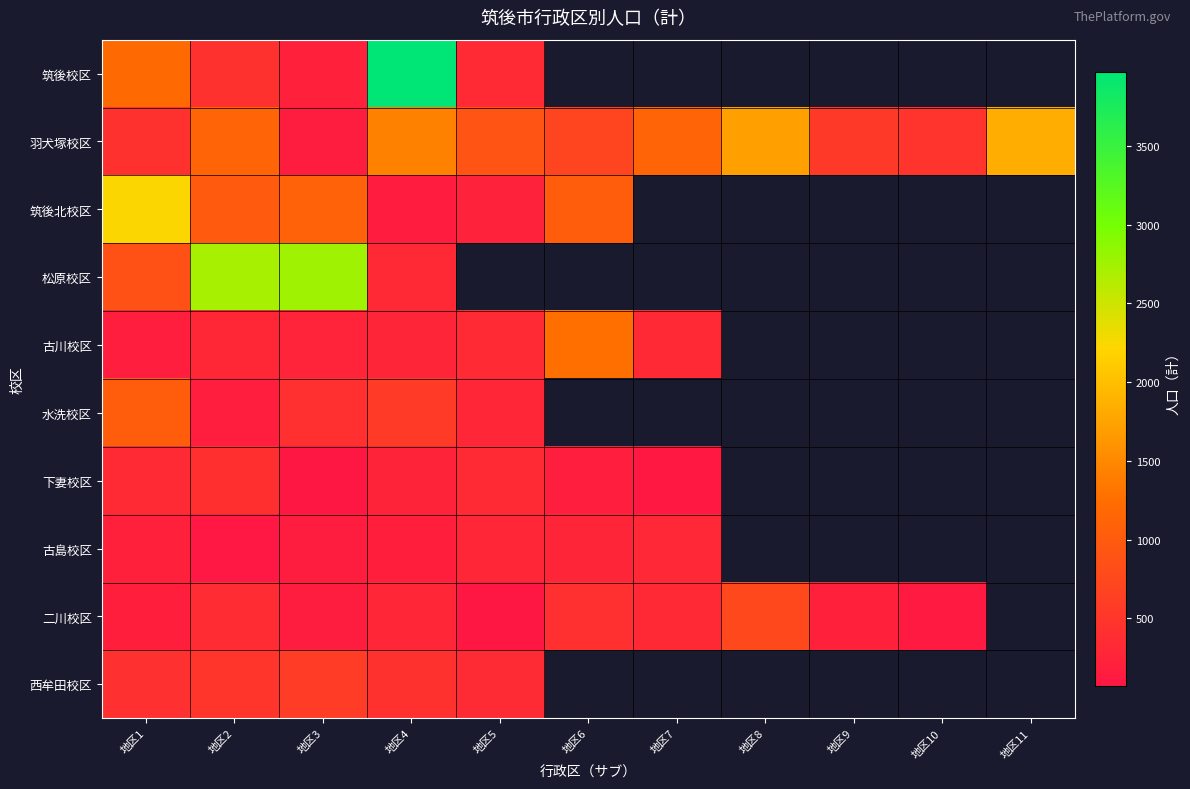

True or false: 二川校区 has a value of 276.0 at 地区4.

True